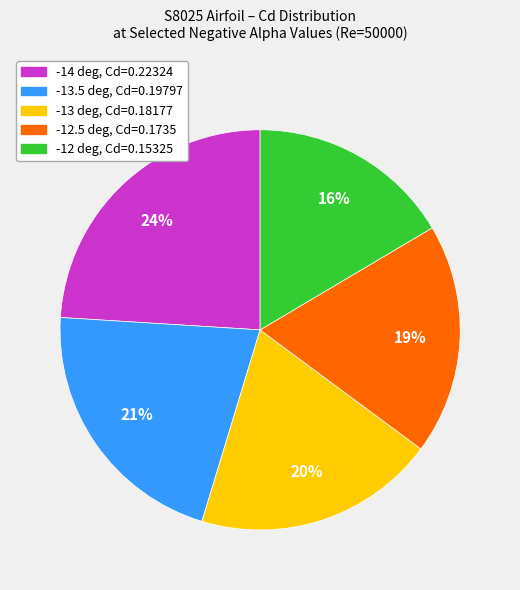

What is the smallest slice in the pie chart?

-12 deg